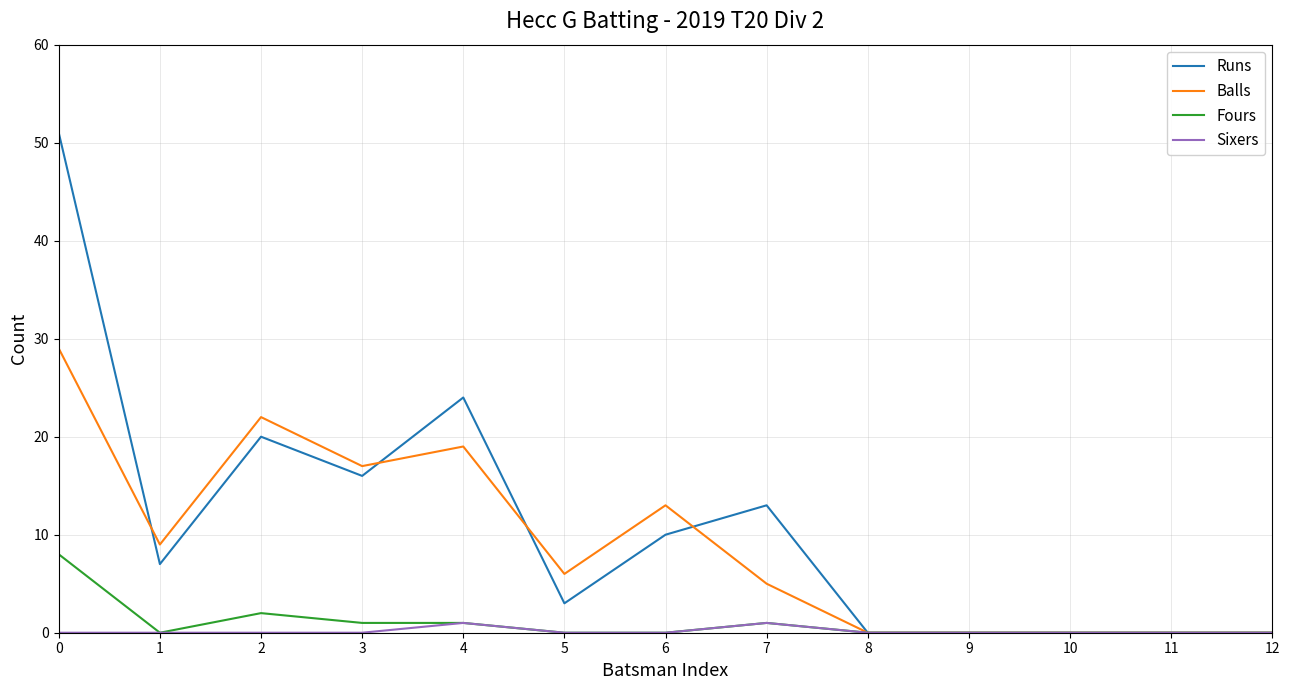

How many lines are shown in the chart?

4